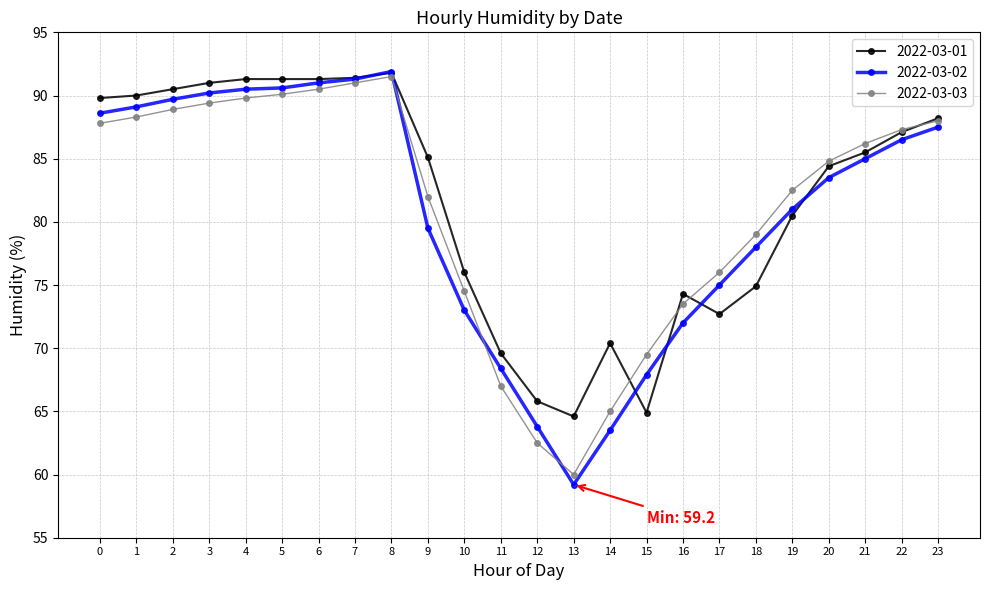

What is the difference between the second highest and second lowest values in the 2022-03-03 series?

28.5